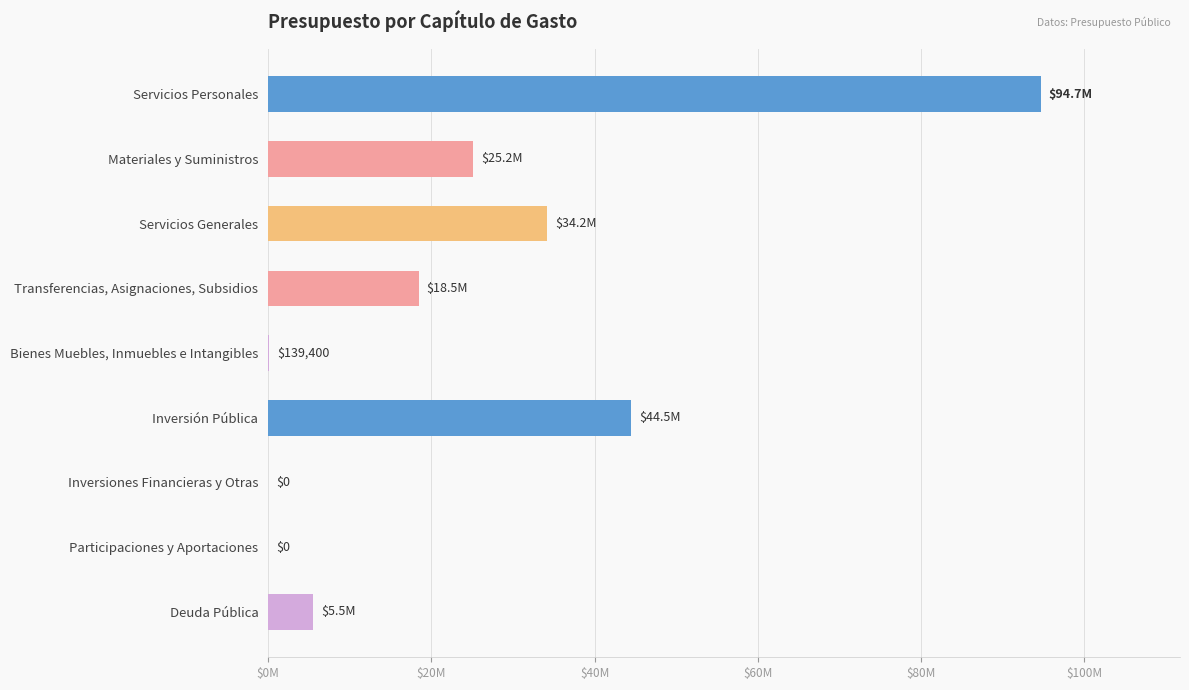

Are the bars horizontal?

Yes